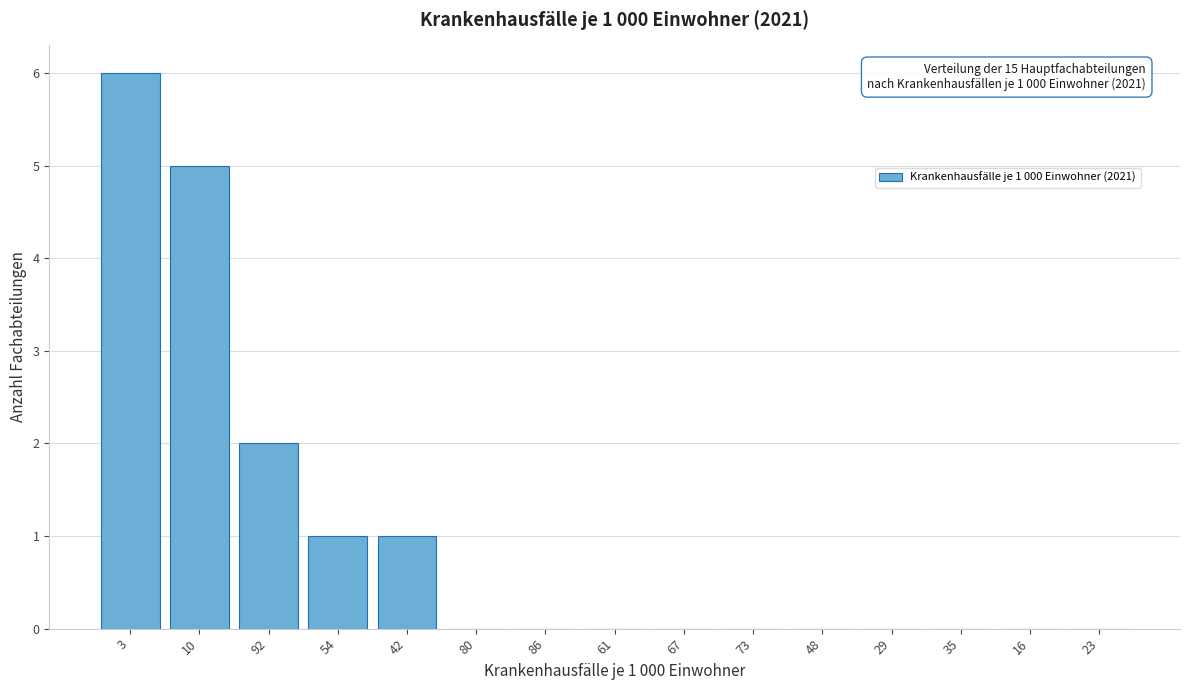

Reading left to right, what are all the values shown in this chart?

3=6	10=5	92=2	54=1	42=1	80=0	86=0	61=0	67=0	73=0	48=0	29=0	35=0	16=0	23=0